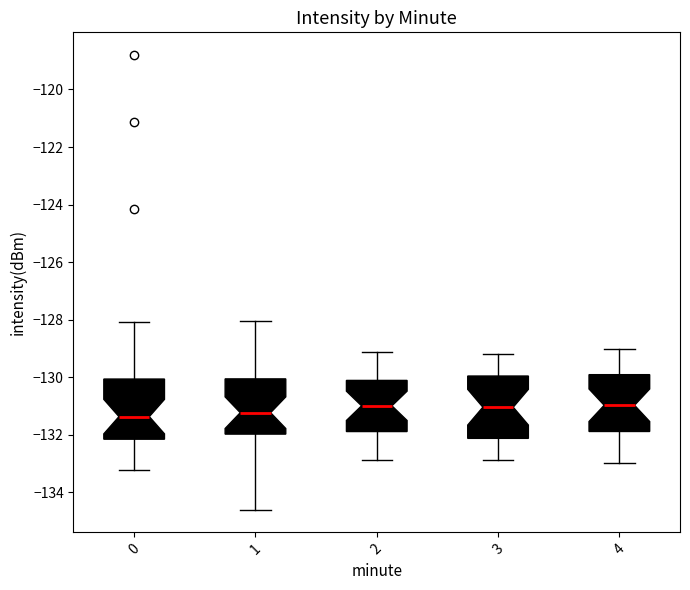

Reading left to right, read every box against the y-axis: the position of its median line, the range the box covers, and the ends of its whiskers. The values are not printed on the chart, so give them approximately, as read against the axis.

0: median -131.4, box -132.2 to -130.0, whiskers -133.2 to -128.0
1: median -131.2, box -132.0 to -130.0, whiskers -134.6 to -128.0
2: median -131.0, box -131.8 to -130.2, whiskers -132.8 to -129.2
3: median -131.0, box -132.2 to -130.0, whiskers -132.8 to -129.2
4: median -131.0, box -131.8 to -130.0, whiskers -133.0 to -129.0